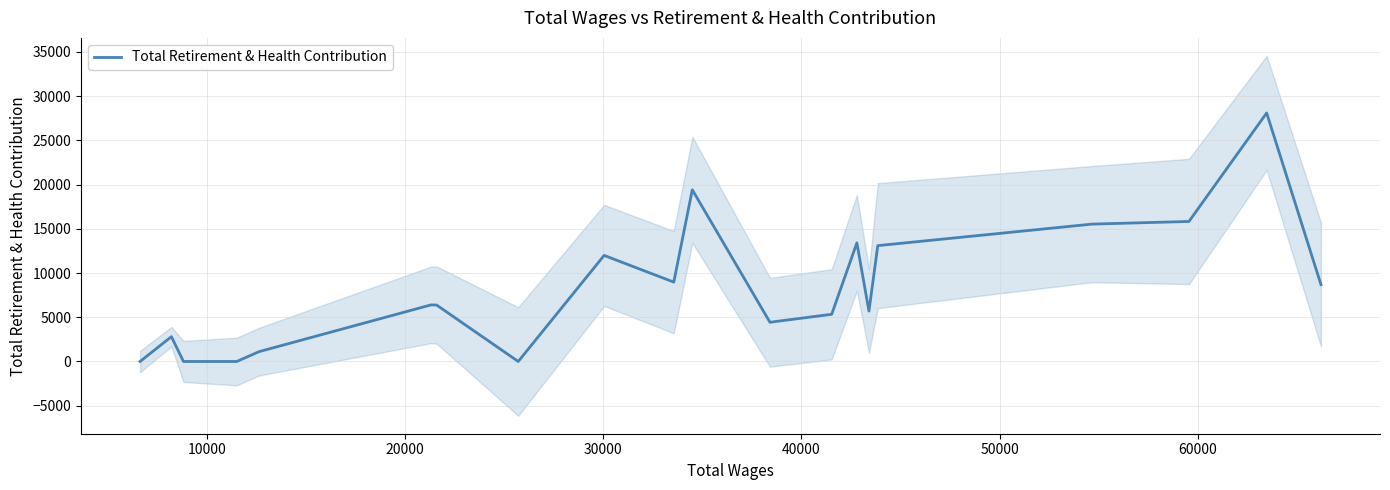

Count the number of data series in this chart.

1